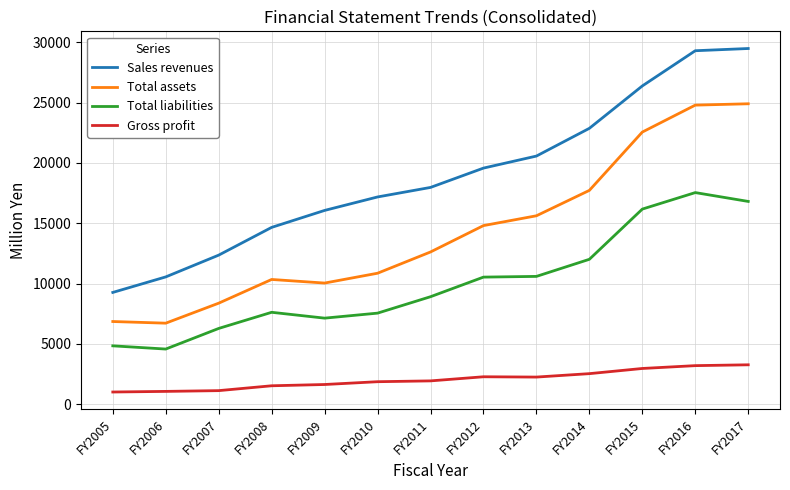

What is the difference between the maximum and minimum values in the Sales revenues series?

20219